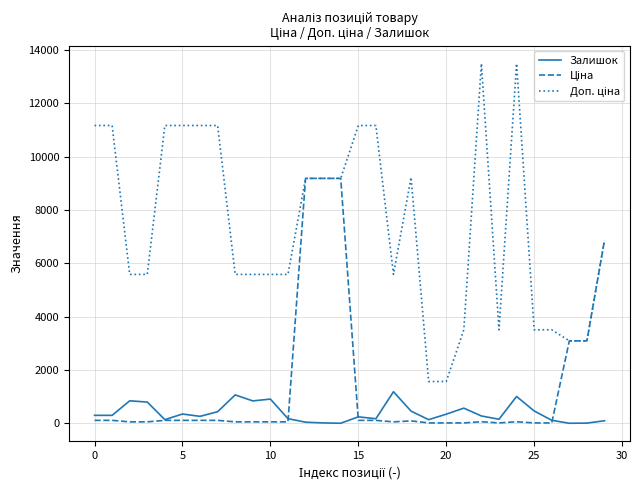

Is this an area chart (filled region under the line)?

No